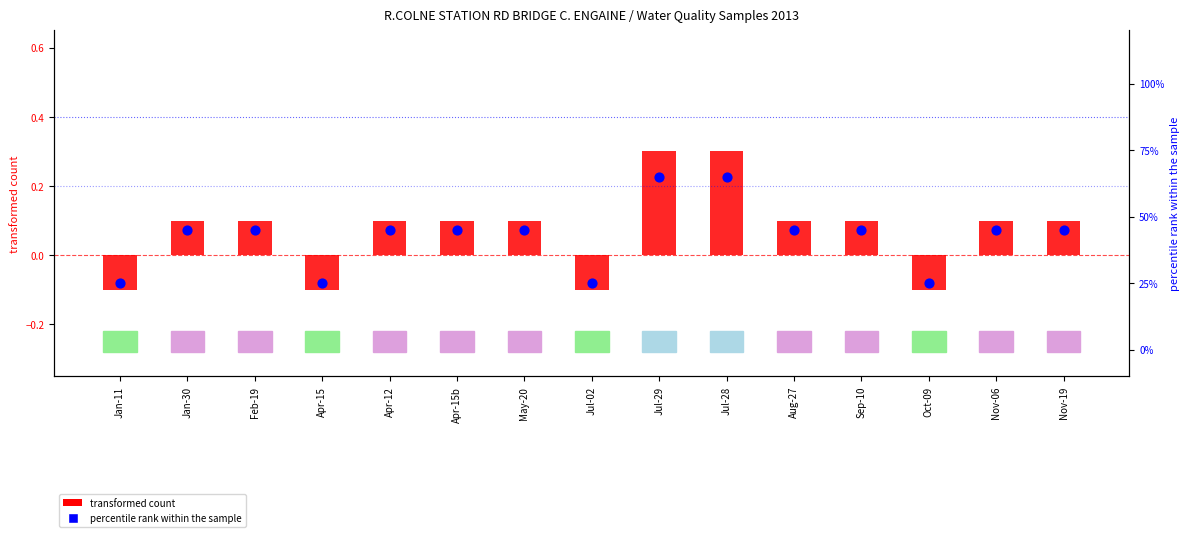

At how many categories does at least one series exceed 2?

15